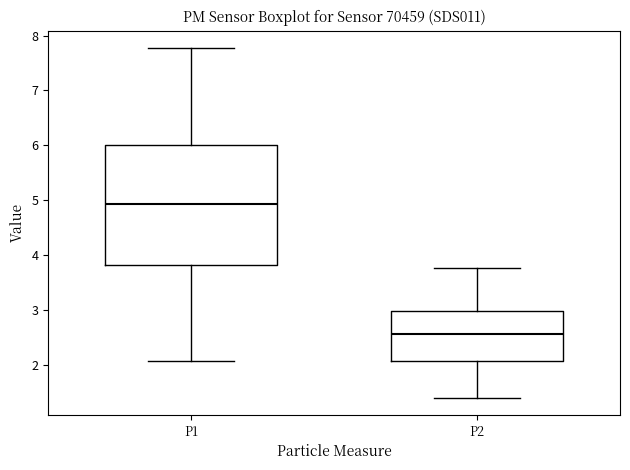

Which box's median line is the highest?

P1